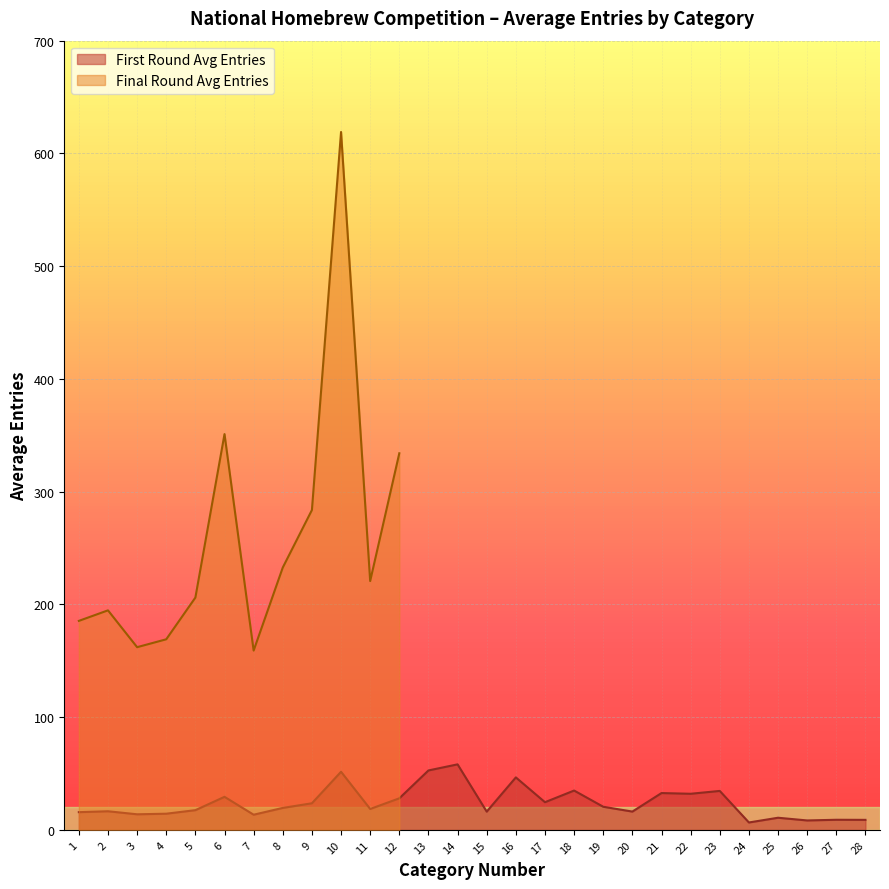

At which category does the data reach its first local peak?

2